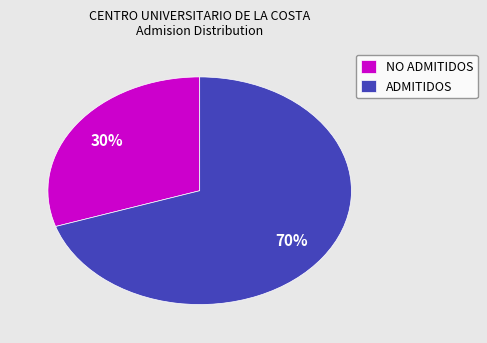

Is the sum of ADMITIDOS and NO ADMITIDOS greater than half?

Yes